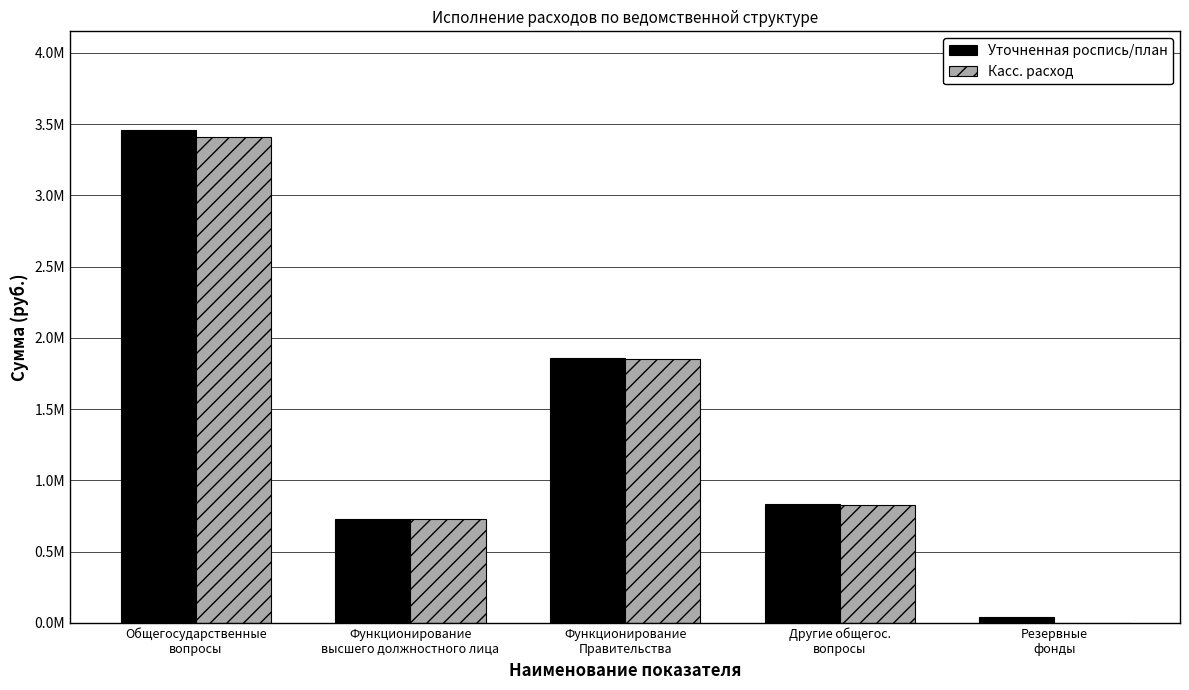

Are the bars horizontal?

No